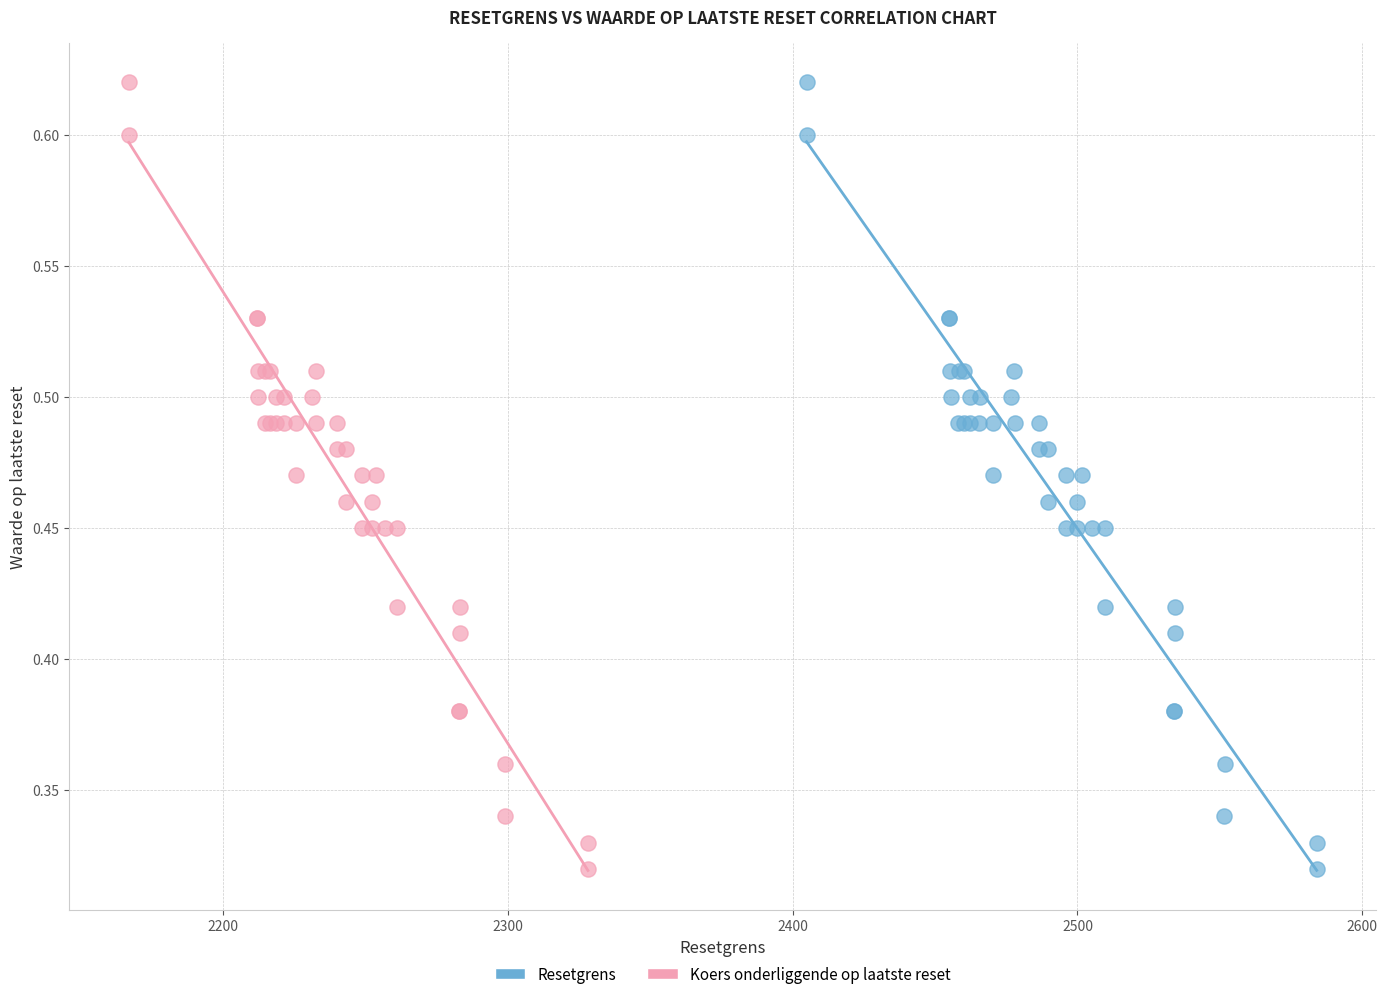

What are all the series names shown in the legend?

Resetgrens, Koers onderliggende op laatste reset